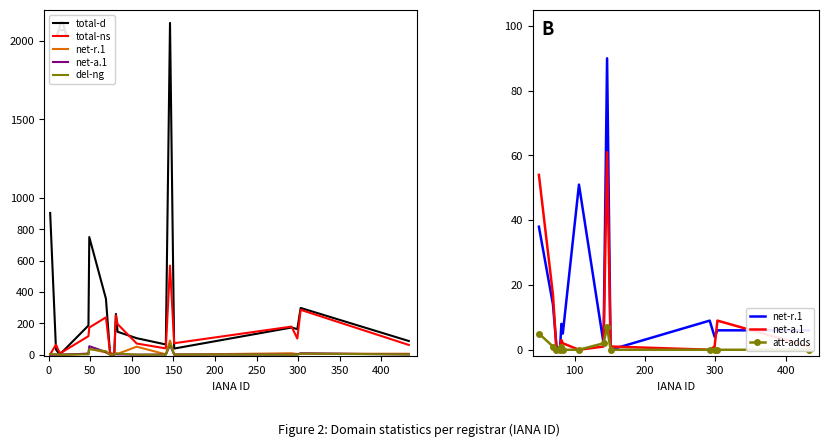

The value of total-nameservers at 299 is 103. True or false?

True